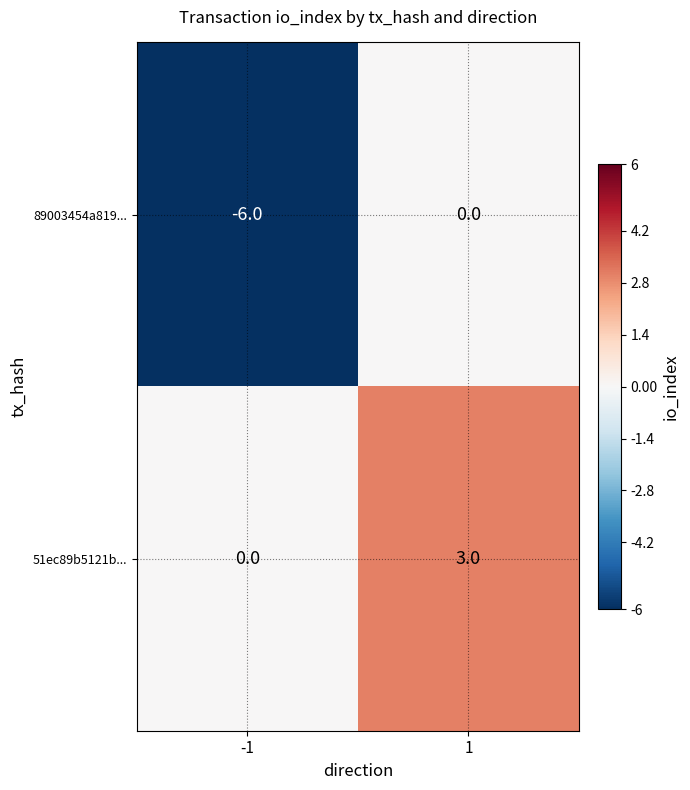

What is the smallest value displayed?

-6